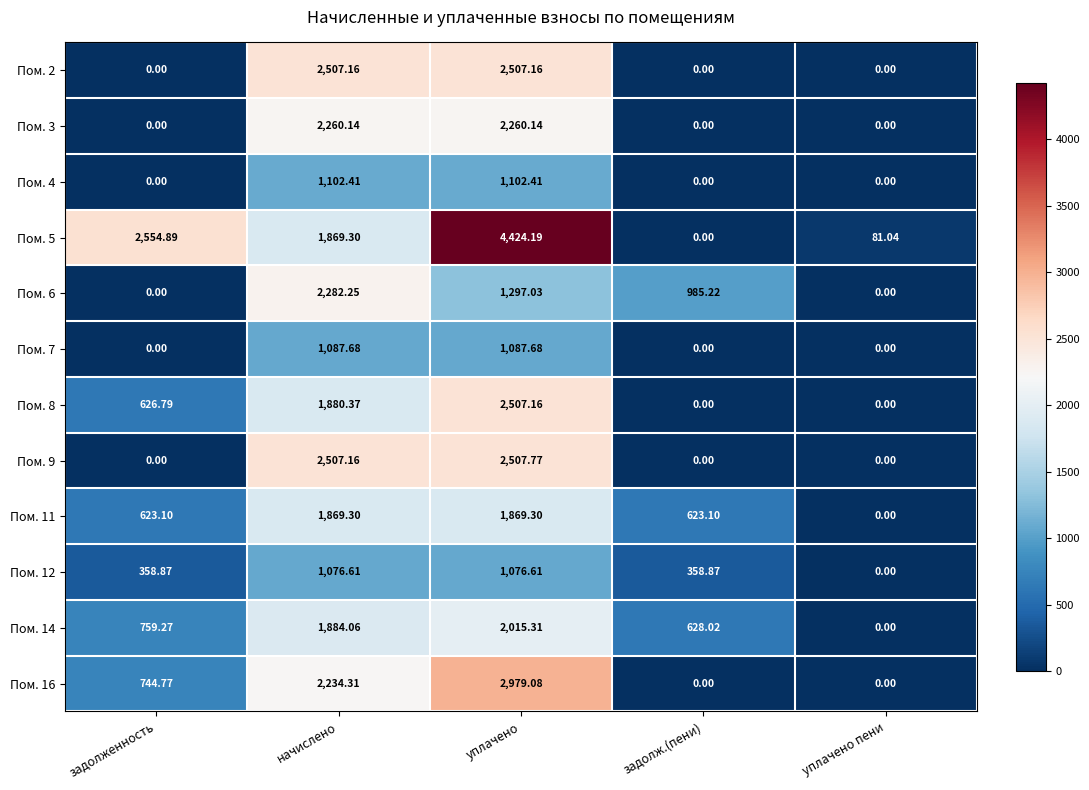

At which label does Пом. 8 first exceed 626?

задолженность